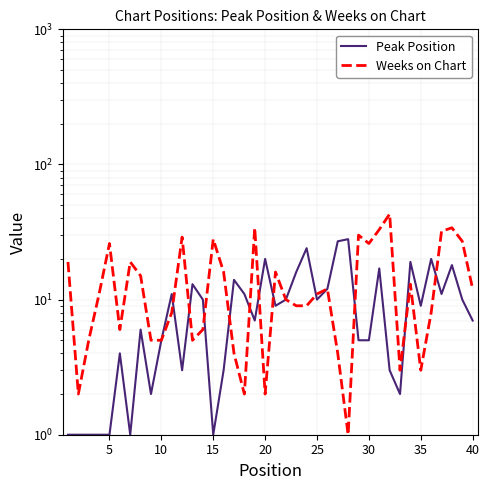

The value of Peak Position at 20 is 32. True or false?

False